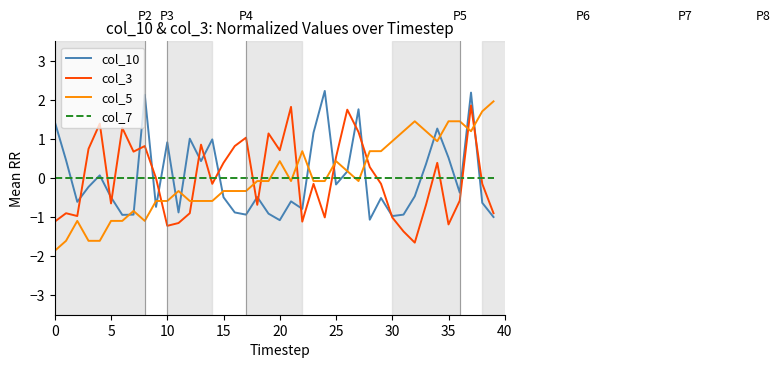

After their last crossing, which series has the higher values: col_10 or col_5?

col_5